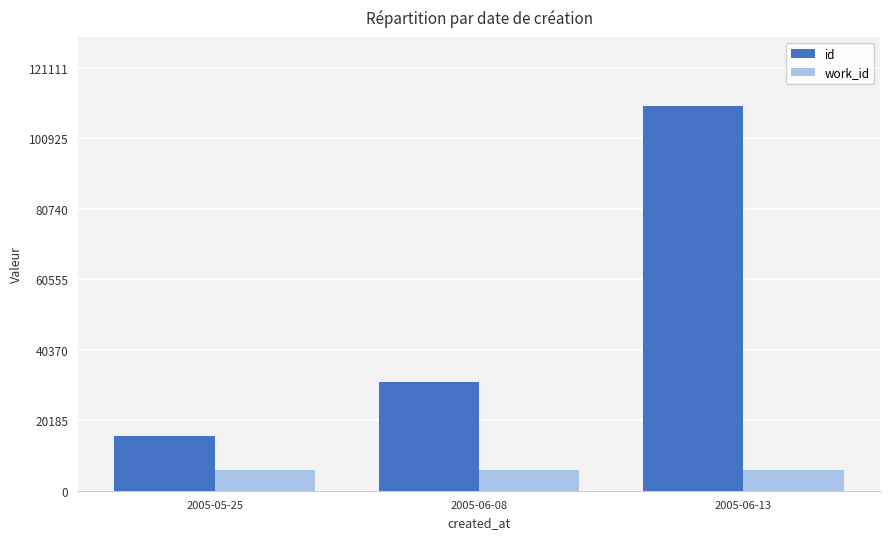

What is the total value across all series at 2005-06-08?

37138